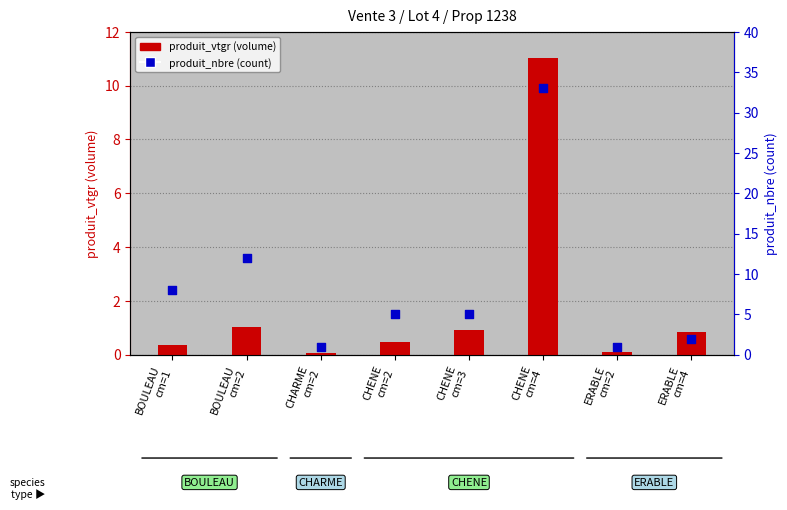

What is the total value across all series at ERABLE
cm=2?

1.1